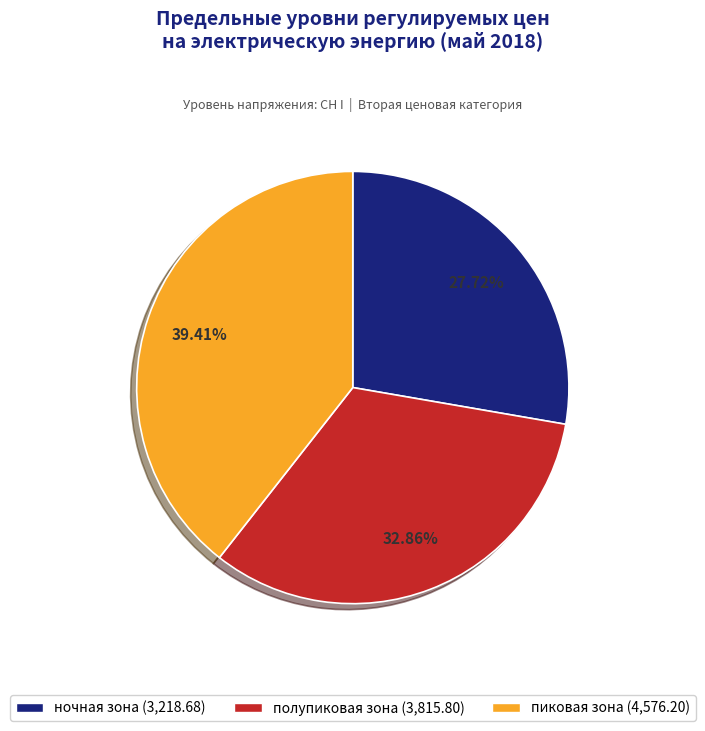

Is there a majority slice in this chart?

No